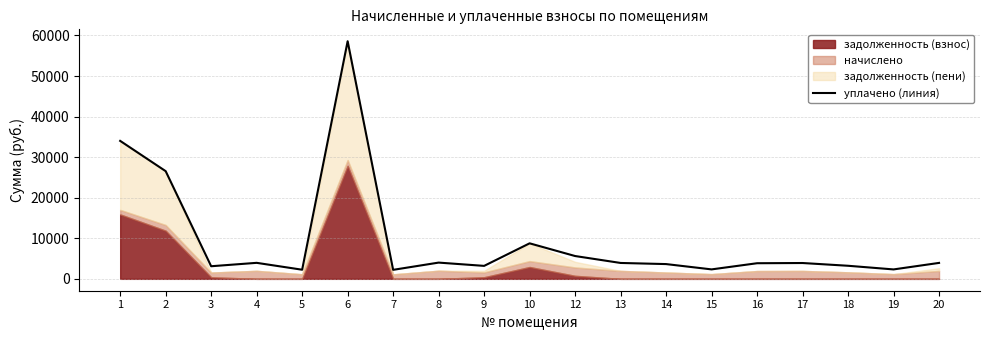

Between 20 and 5, which is larger?

20